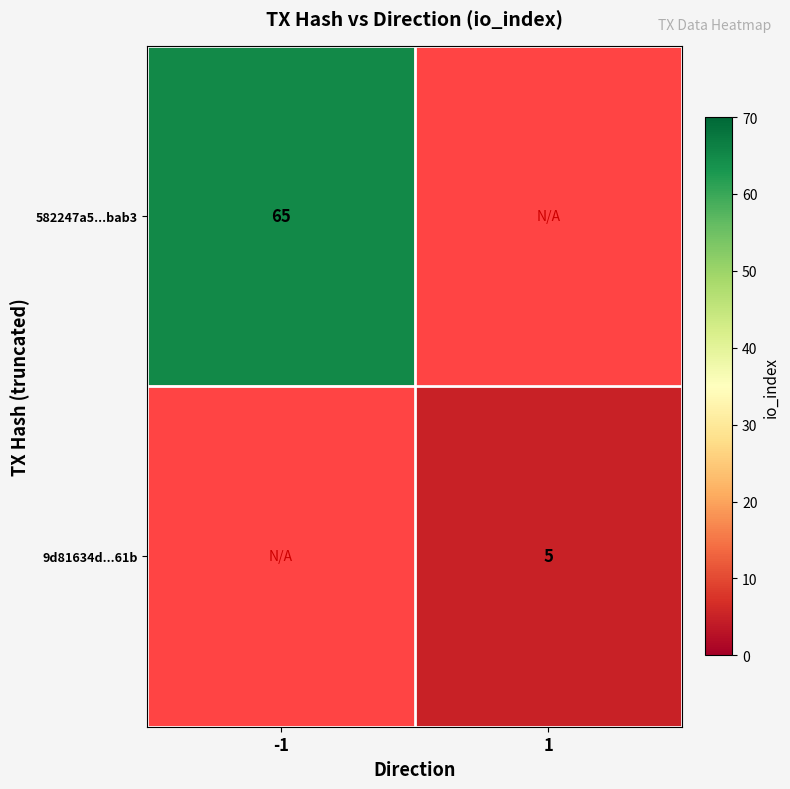

The value of 9d81634d...61b at 1 is 2. True or false?

False